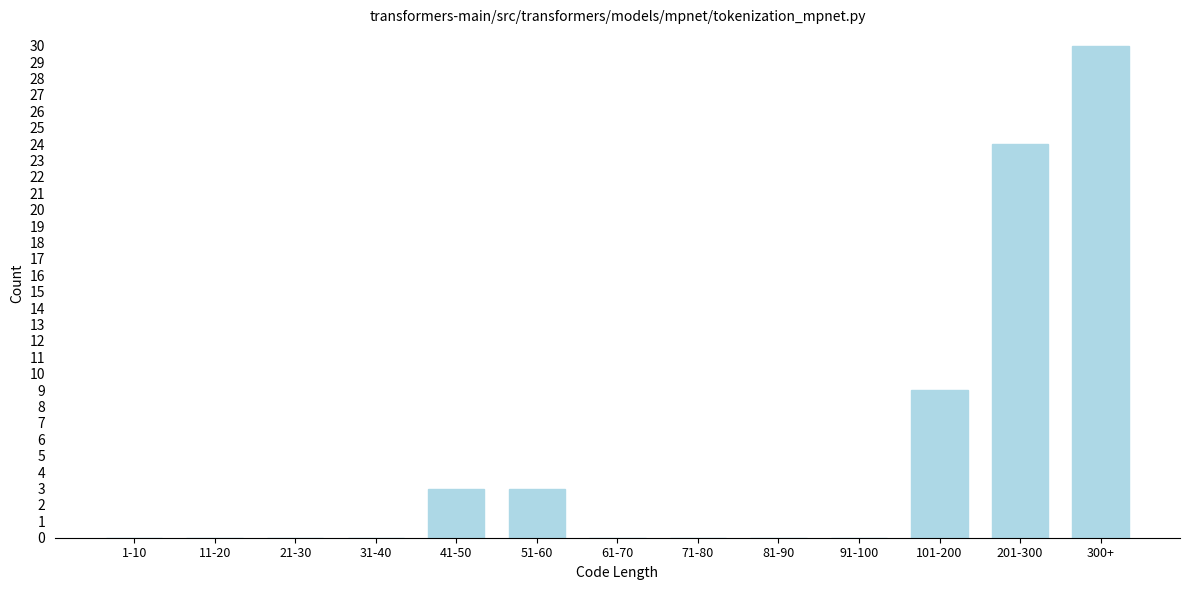

Reading left to right, what are all the values shown in this chart?

1-10=0	11-20=0	21-30=0	31-40=0	41-50=3	51-60=3	61-70=0	71-80=0	81-90=0	91-100=0	101-200=9	201-300=24	300+=30